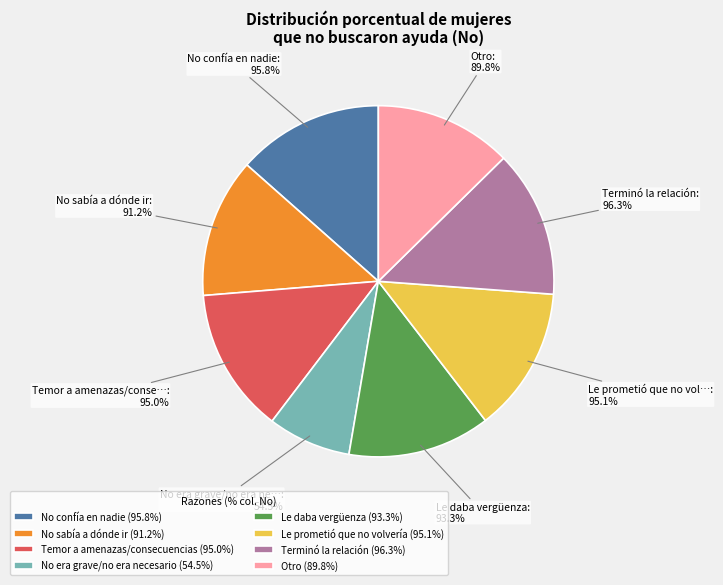

Approximately how many times larger is the value at Temor a amenazas/consecuencias compared to No era grave/no era necesario?

1.7